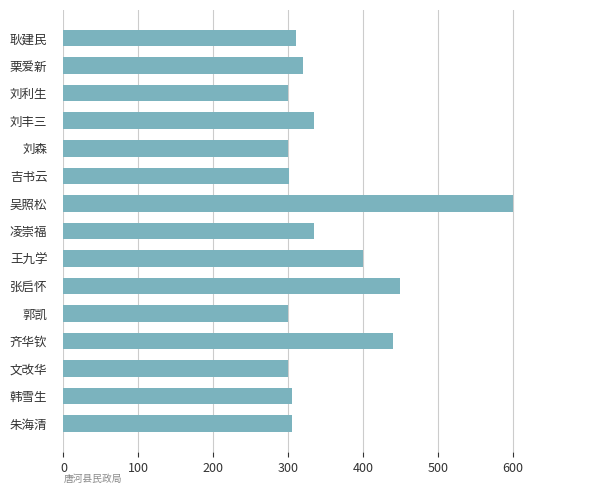

What is the sum of the values at 文改华 and 凌崇福?

635